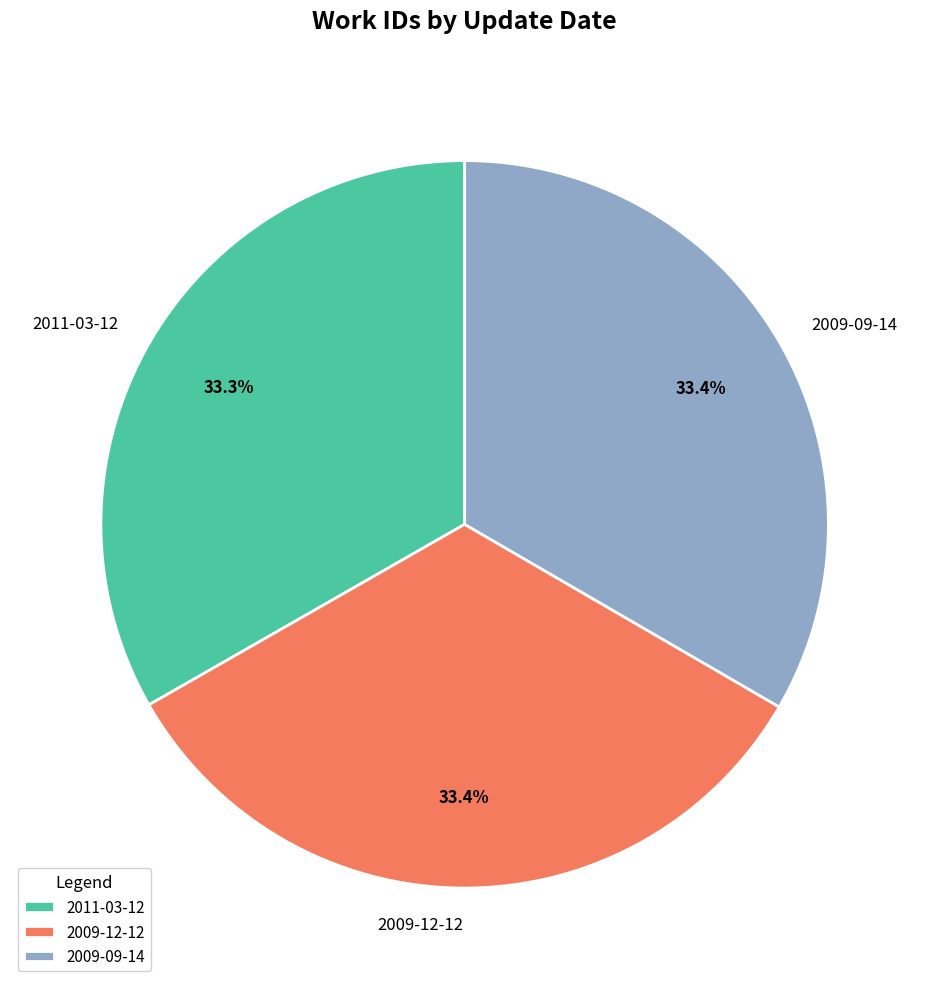

The 2011-03-12 slice represents 33% of the pie. True or false?

True